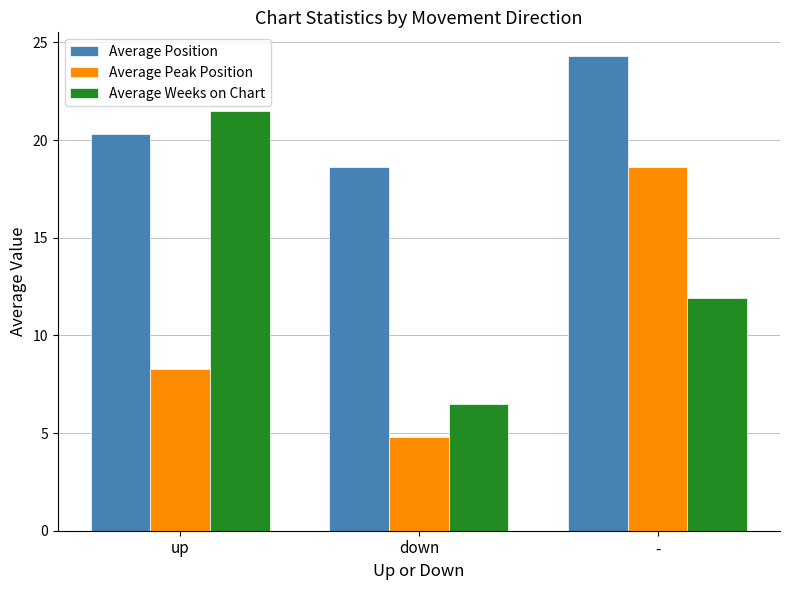

Which series has the largest range (max minus min)?

Average Weeks on Chart